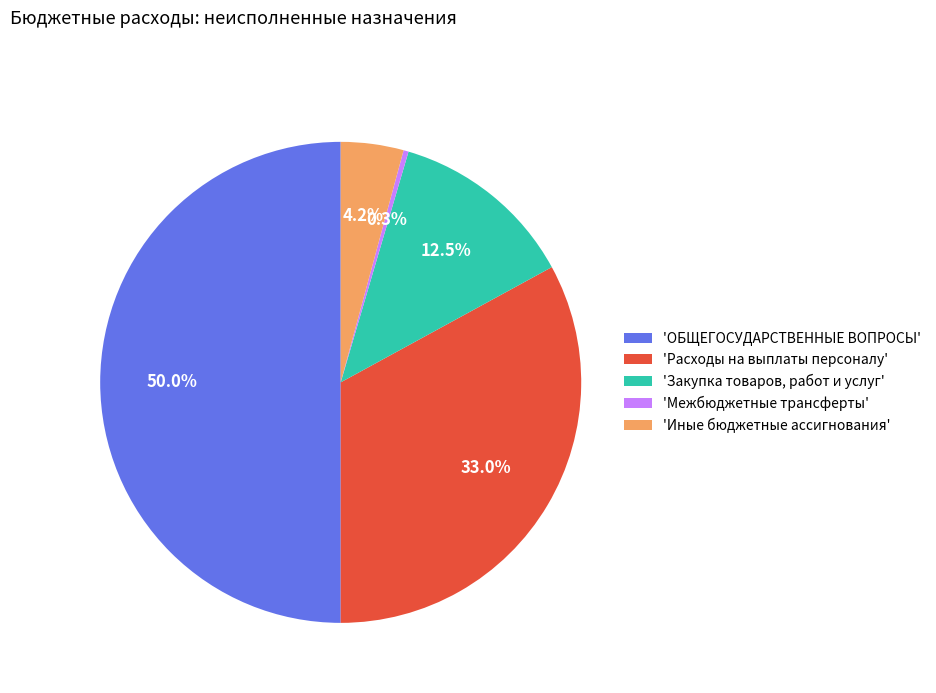

What is the smallest slice in the pie chart?

'Межбюджетные трансферты'